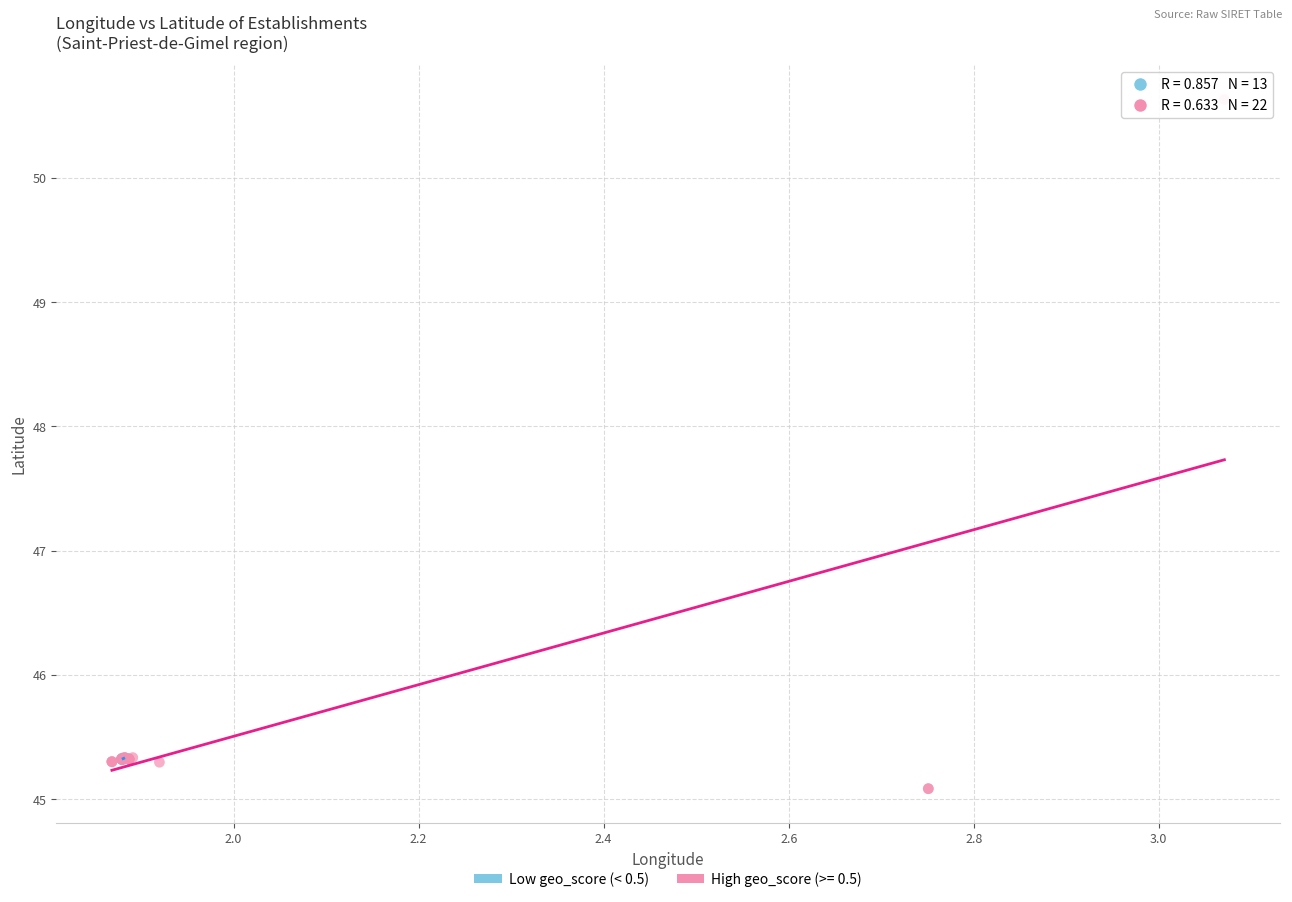

Which series has the largest Y range (max minus min)?

High geo_score (>= 0.5)